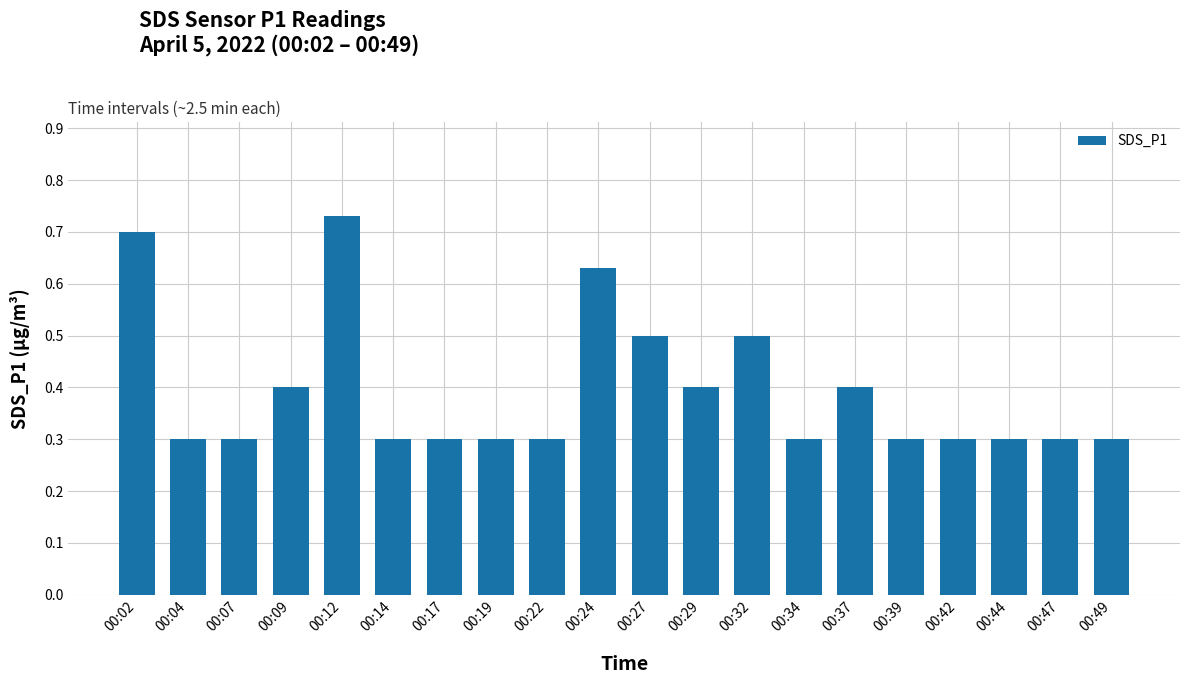

Which category has the highest value across all series?

00:12